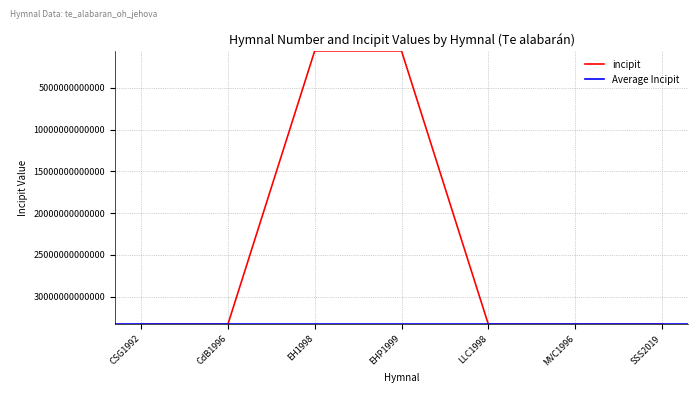

Reading left to right, what are all the values shown in this chart?

CSG1992=33333322343133	CdB1996=33333322343133	EH1998=555333223431	EHP1999=555333223431	LLC1998=33333322343133	MVC1996=33333322343133	SSS2019=33333322343133